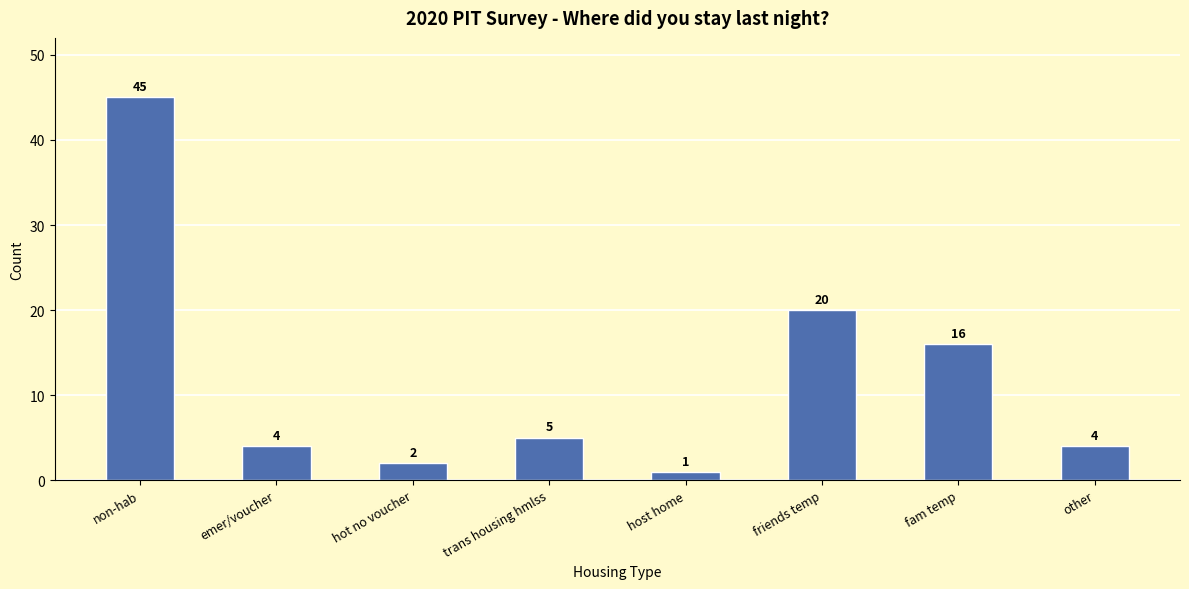

True or false: the data shows 1 at host home.

True